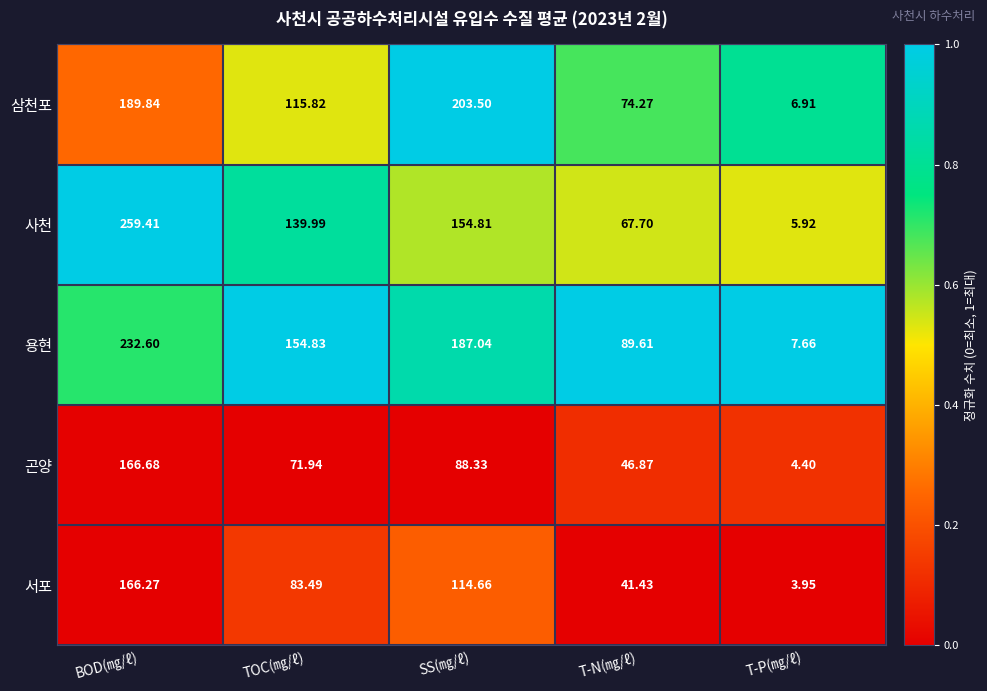

Is the value of 용현 at T-P(㎎/ℓ) greater than the value of 사천 at BOD(㎎/ℓ)?

No